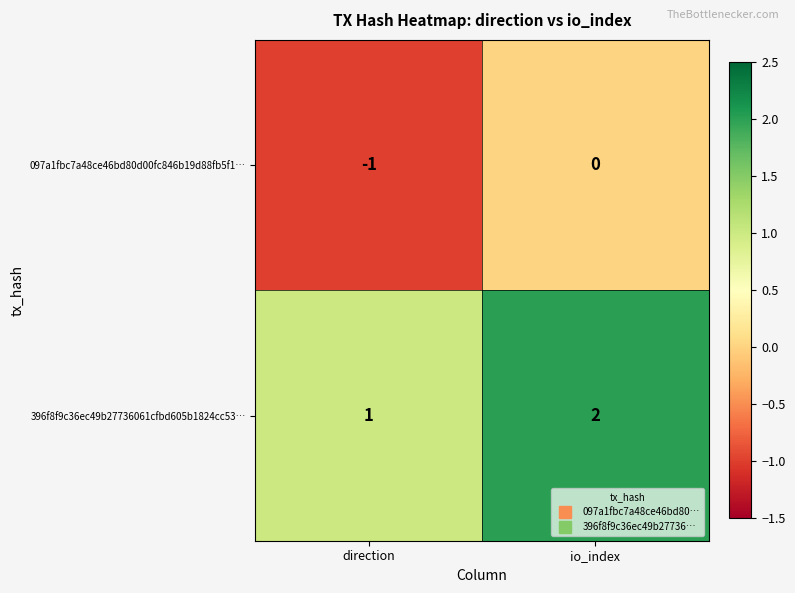

Is it true that 396f8f9c36ec49b27736061cfbd605b1824cc53… equals 1 at direction?

True